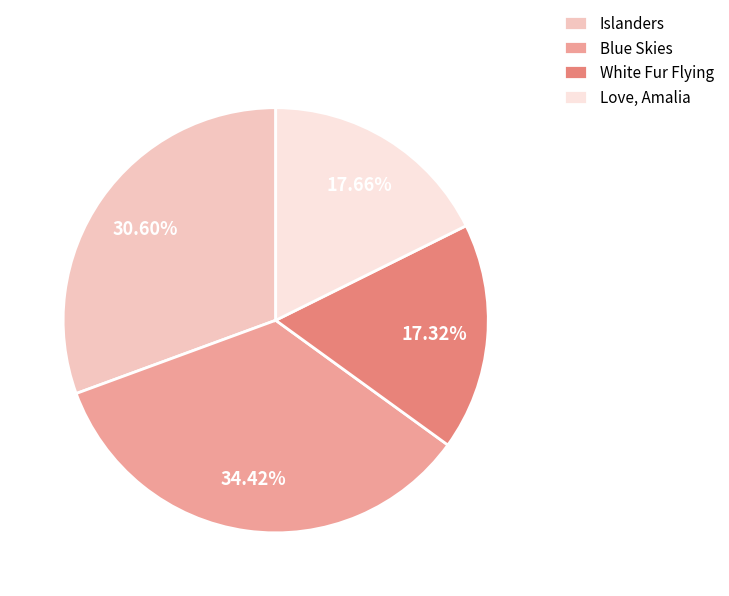

Does Love, Amalia account for over 50% of the chart?

No